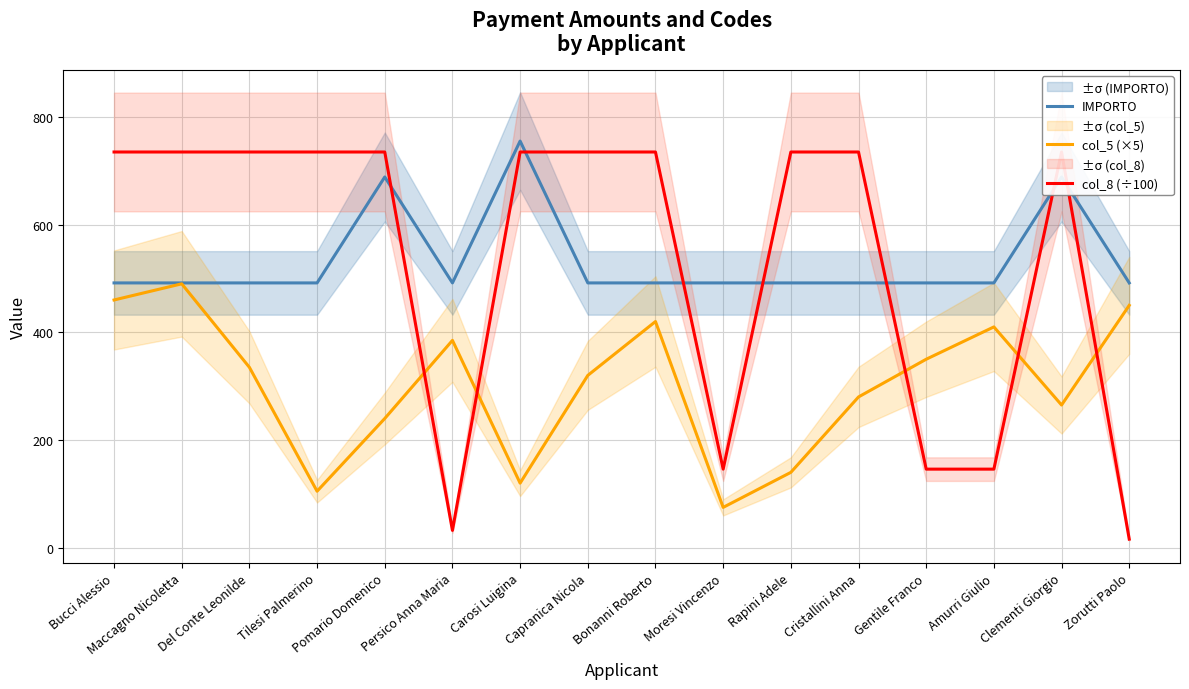

What position from the right is Capranica Nicola?

9